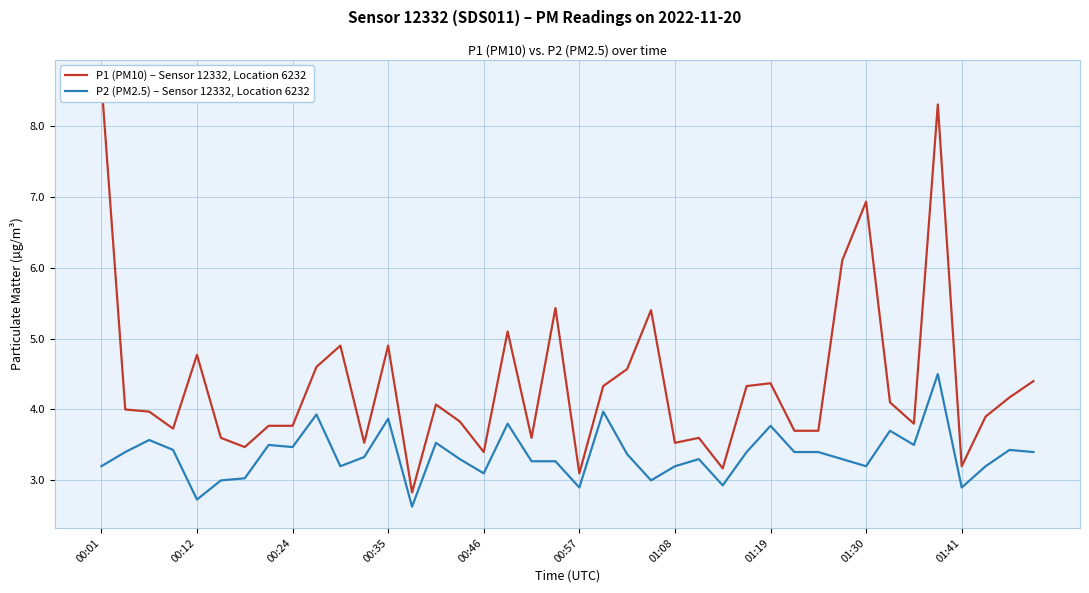

Reading left to right, transcribe all the data shown in this chart.

P1 (PM10) – Sensor 12332, Location 6232: 8.6	4.0	4.0	3.7	4.8	3.6	3.5	3.8	3.8	4.6	4.9	3.5	4.9	2.8	4.1	3.8	3.4	5.1	3.6	5.4	3.1	4.3	4.6	5.4	3.5	3.6	3.2	4.3	4.4	3.7	3.7	6.1	6.9	4.1	3.8	8.3	3.2	3.9	4.2	4.4
P2 (PM2.5) – Sensor 12332, Location 6232: 3.2	3.4	3.6	3.4	2.7	3.0	3.0	3.5	3.5	3.9	3.2	3.3	3.9	2.6	3.5	3.3	3.1	3.8	3.3	3.3	2.9	4.0	3.4	3.0	3.2	3.3	2.9	3.4	3.8	3.4	3.4	3.3	3.2	3.7	3.5	4.5	2.9	3.2	3.4	3.4